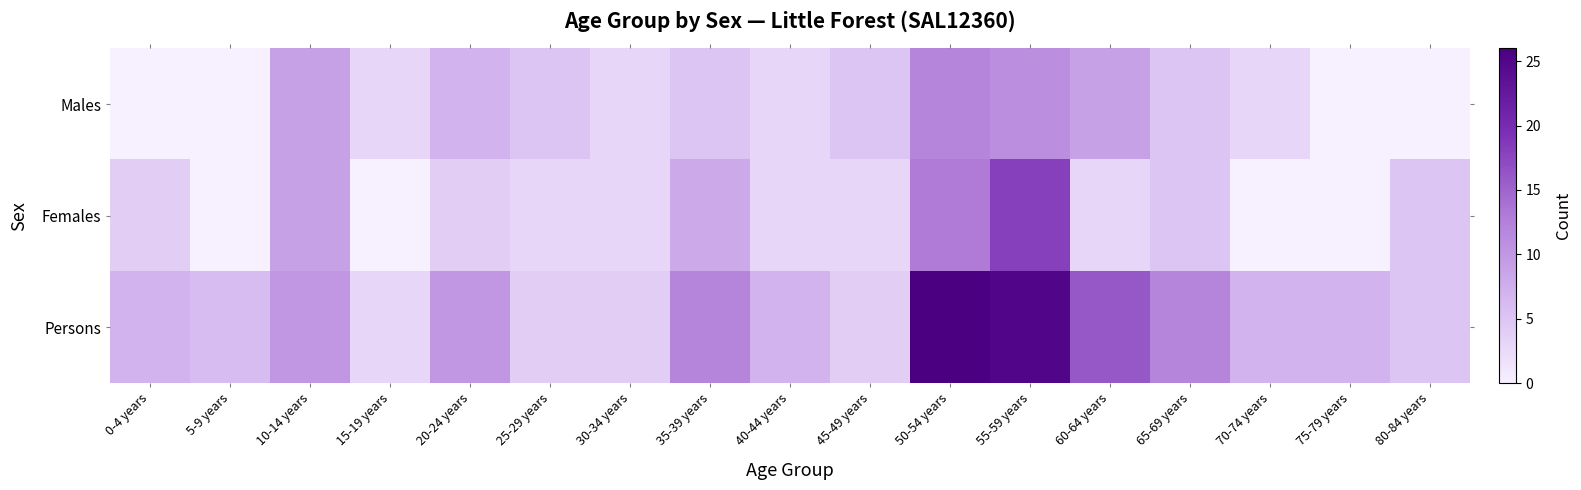

Reading left to right, extract all data points from this chart.

Males: 0-4 years=0	5-9 years=0	10-14 years=9	15-19 years=3	20-24 years=7	25-29 years=5	30-34 years=3	35-39 years=5	40-44 years=3	45-49 years=5	50-54 years=12	55-59 years=11	60-64 years=9	65-69 years=5	70-74 years=3	75-79 years=0	80-84 years=0
Females: 0-4 years=4	5-9 years=0	10-14 years=9	15-19 years=0	20-24 years=4	25-29 years=3	30-34 years=3	35-39 years=8	40-44 years=3	45-49 years=3	50-54 years=13	55-59 years=18	60-64 years=3	65-69 years=5	70-74 years=0	75-79 years=0	80-84 years=5
Persons: 0-4 years=7	5-9 years=6	10-14 years=10	15-19 years=3	20-24 years=10	25-29 years=4	30-34 years=4	35-39 years=12	40-44 years=7	45-49 years=4	50-54 years=26	55-59 years=25	60-64 years=16	65-69 years=12	70-74 years=7	75-79 years=7	80-84 years=5